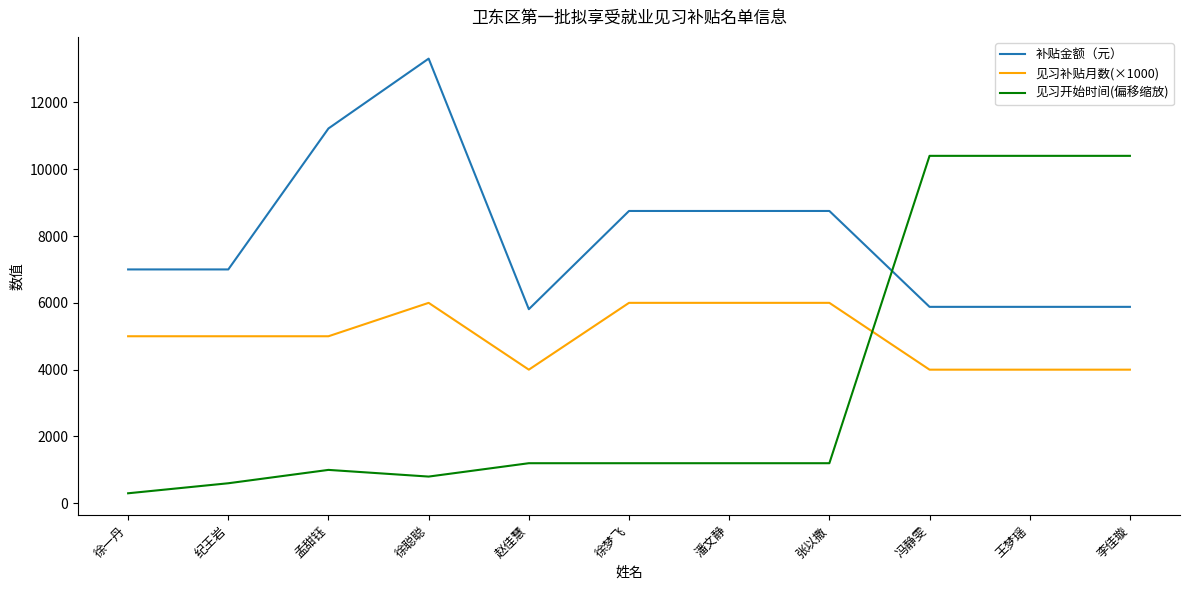

How many lines are shown in the chart?

3